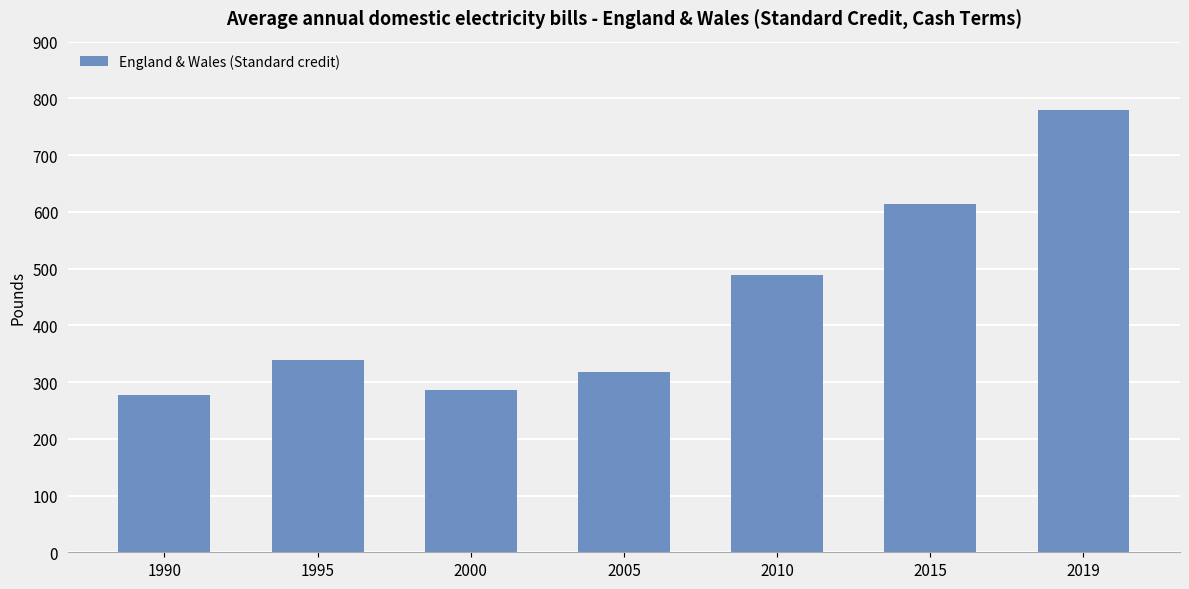

Which label corresponds to the largest value in the chart?

2019